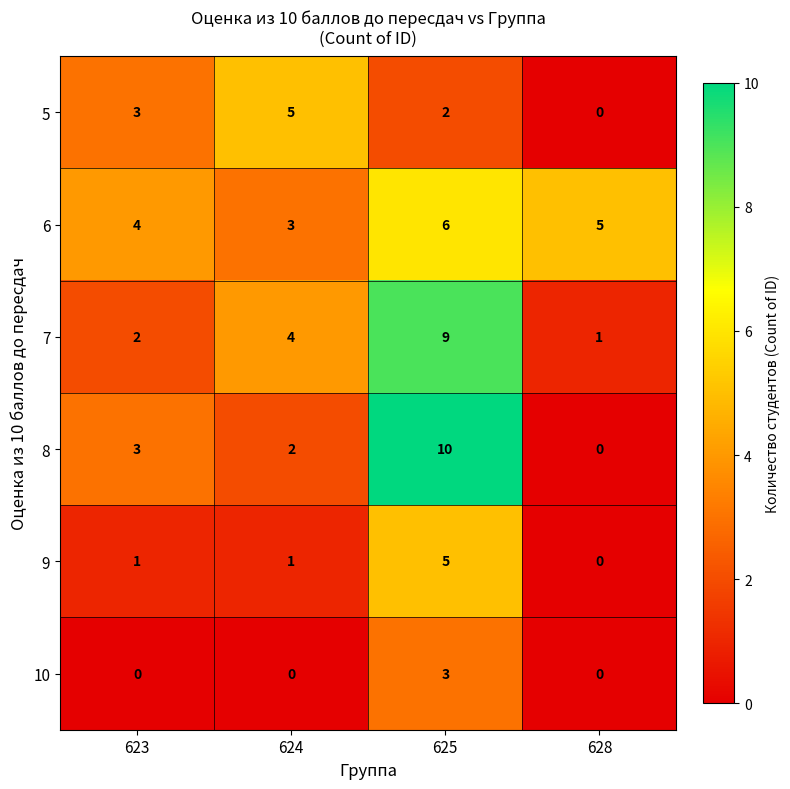

Which series has the largest total across all categories?

6